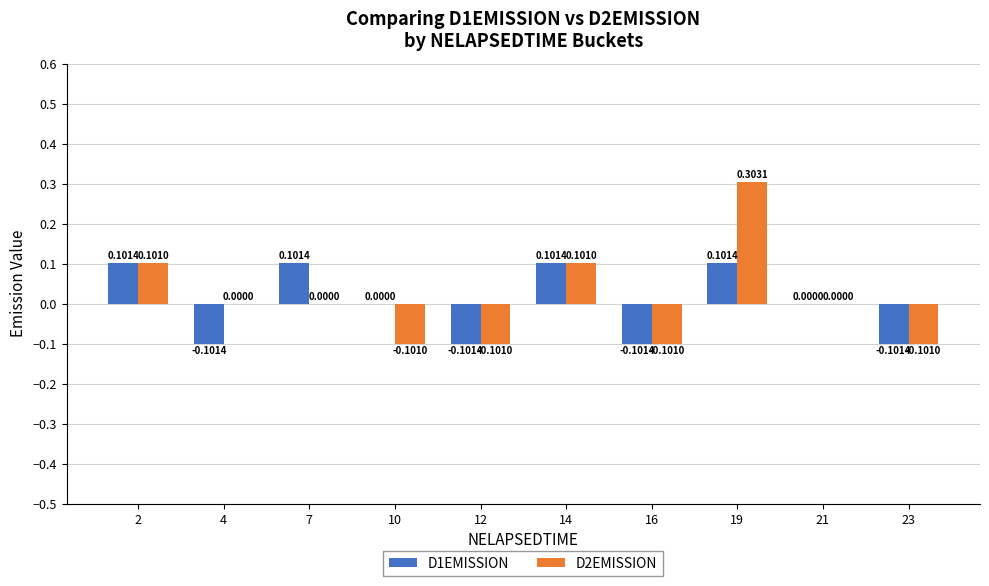

Count the D1EMISSION values in the range 0 to 1.

6